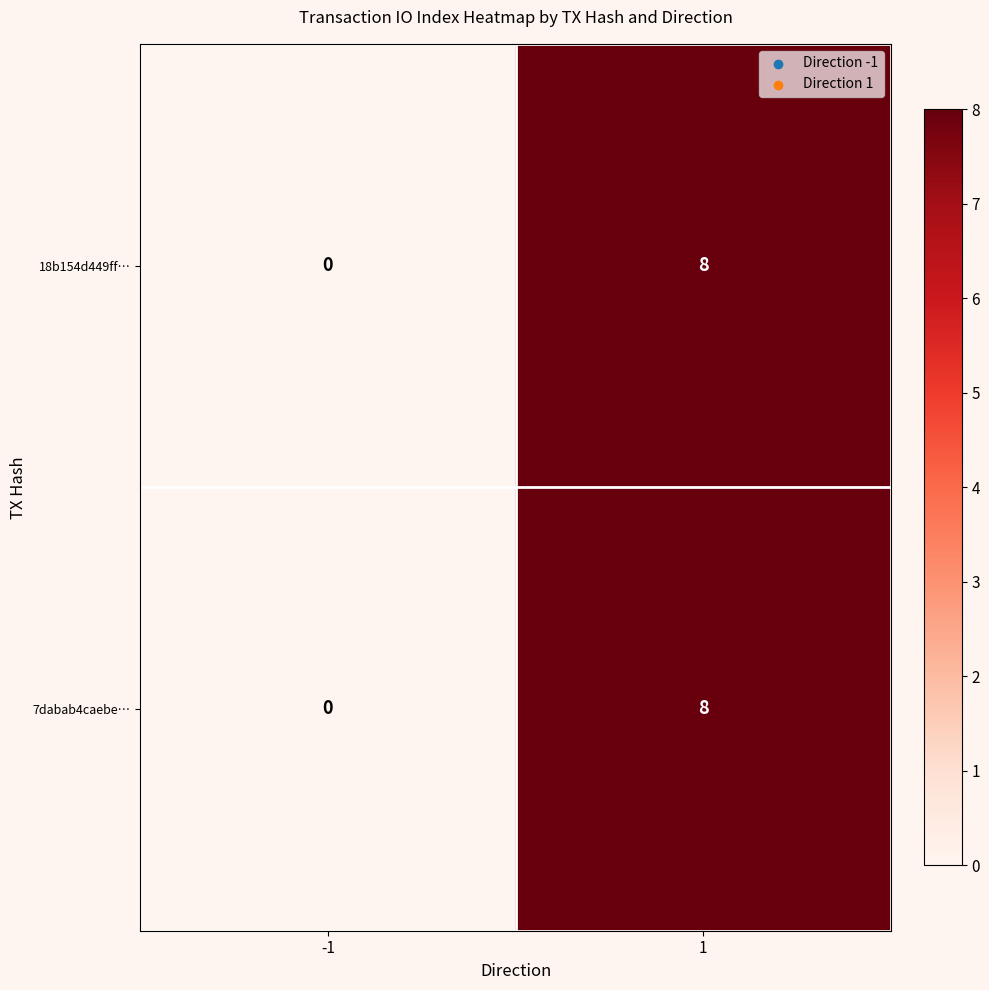

What is the maximum value for 7dabab4caebe…?

8